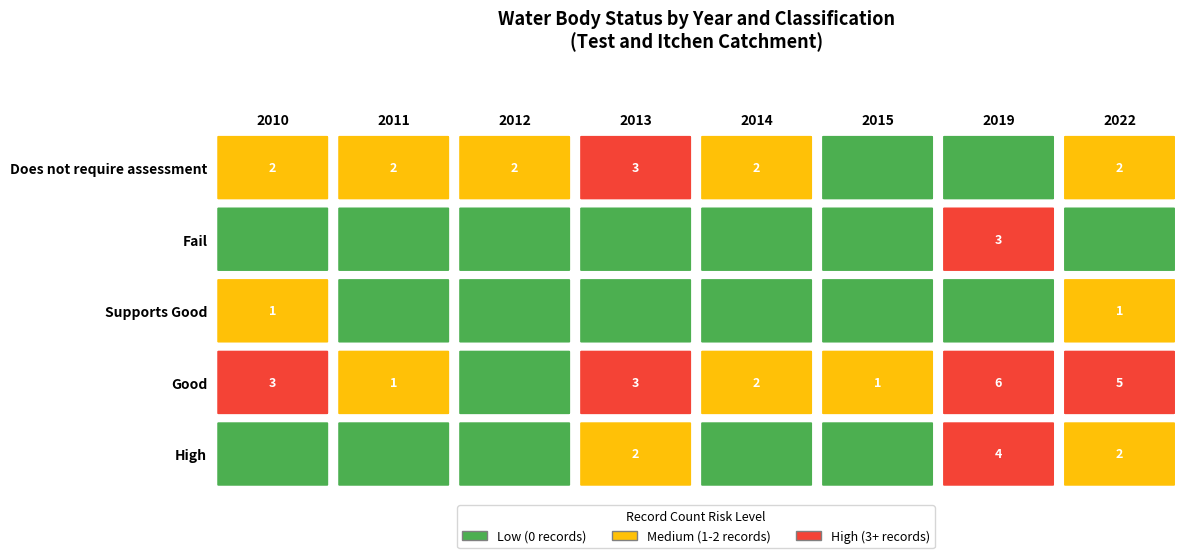

At Good, list the series in order from largest to smallest.

2019, 2022, 2010, 2013, 2014, 2011, 2015, 2012